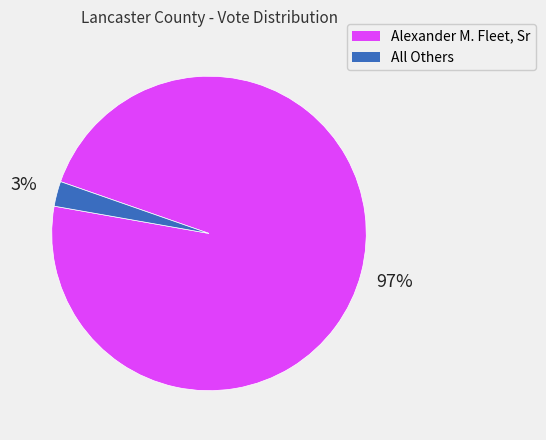

Is there any slice that represents more than half of the pie?

Yes